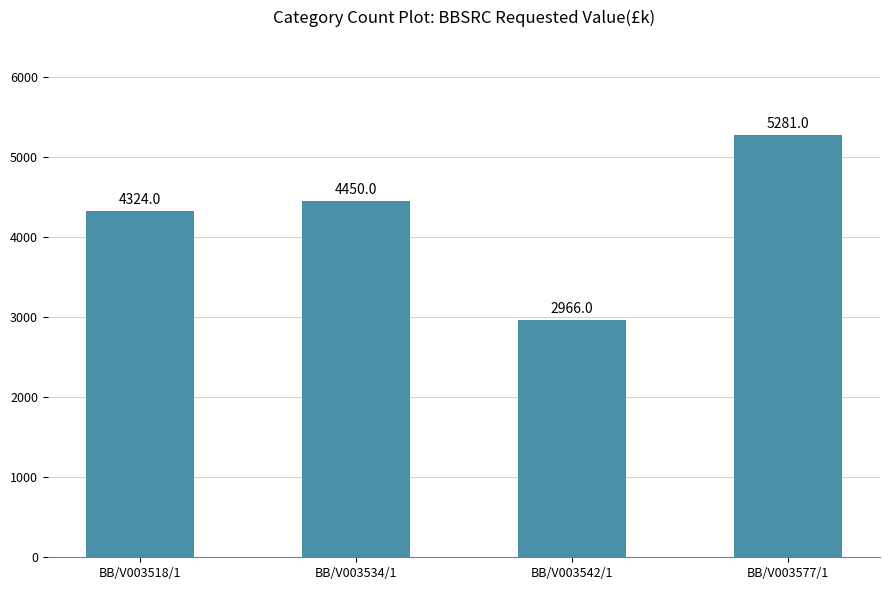

What is the label of the 4th bar from the right?

BB/V003518/1